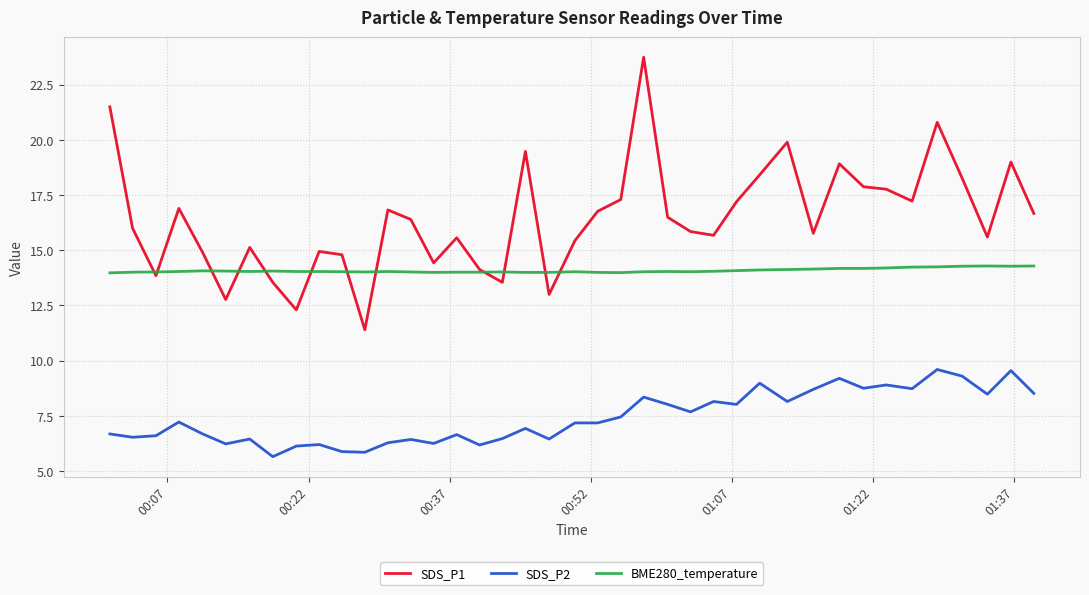

Which series has the largest total across all categories?

SDS_P1